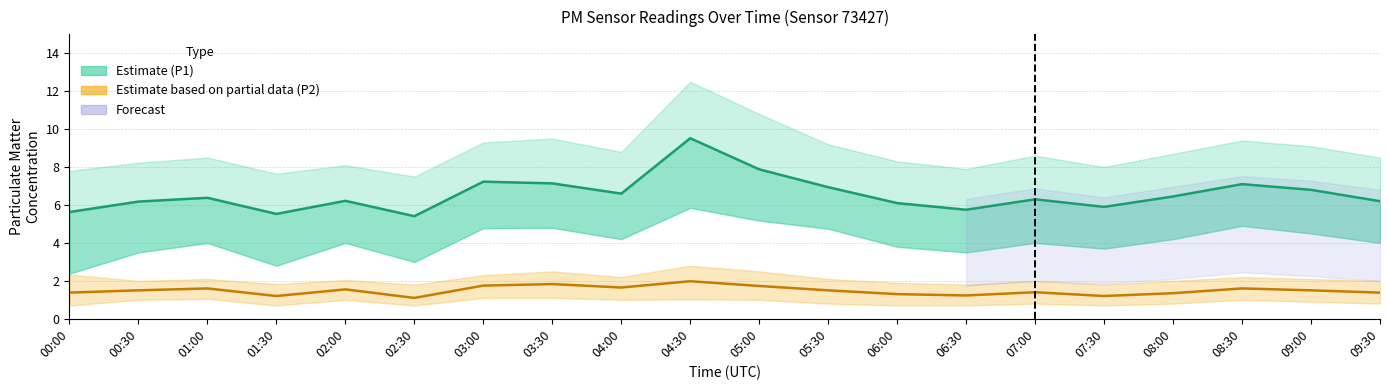

Between 07:00 and 07:30, which series saw the biggest shift?

P1_upper